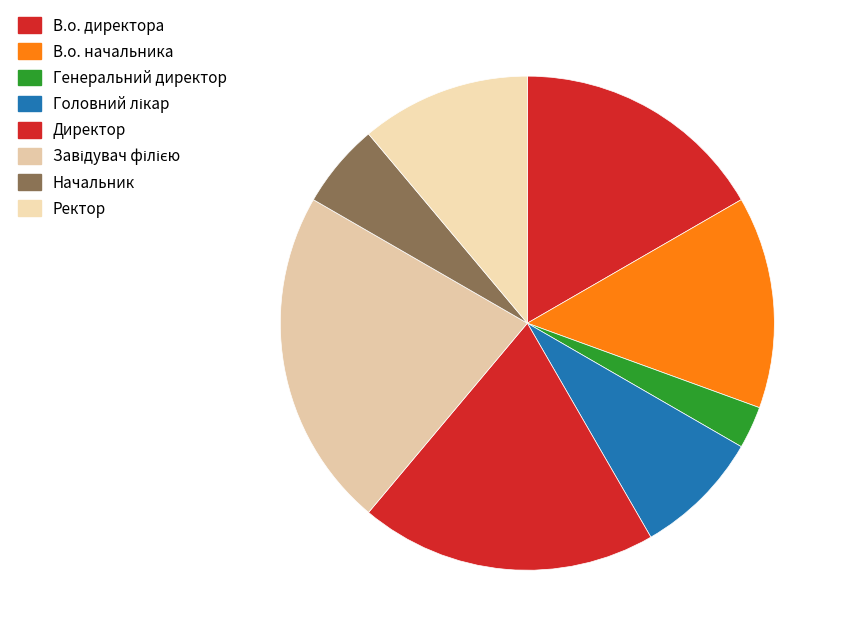

Combined, what portion of the pie is Головний лікар and Генеральний директор?

11.1%